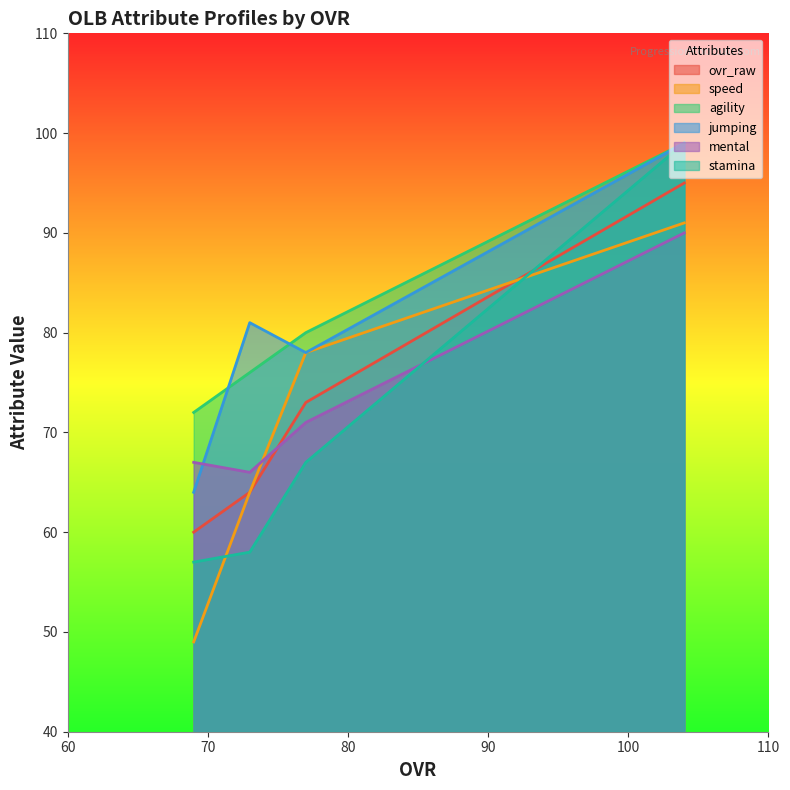

What is the difference between the maximum and minimum values in the agility series?

27